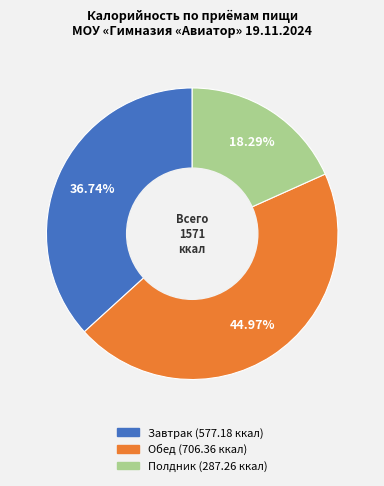

How many segments does this pie chart have?

3